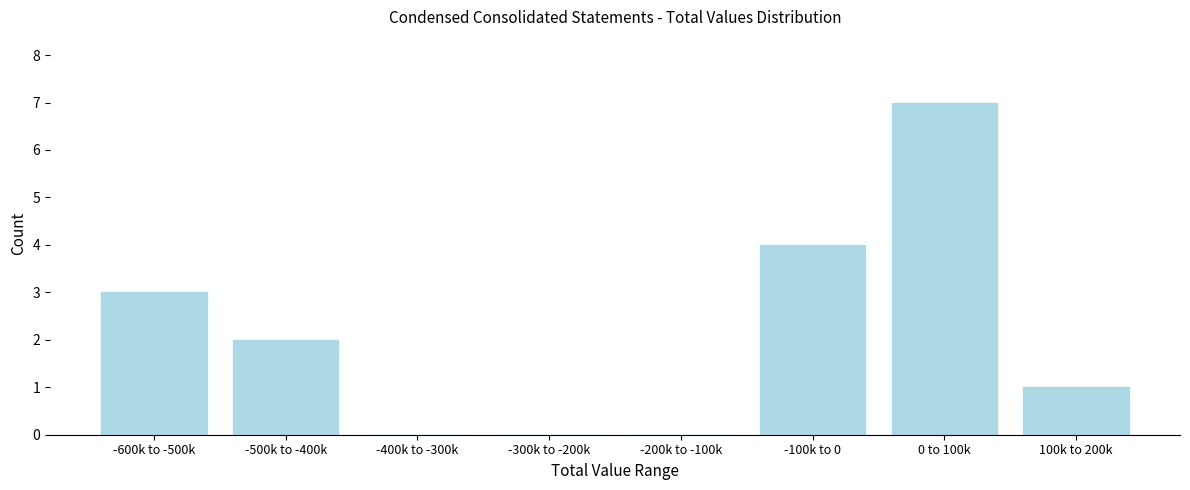

Reading left to right, list all the values displayed in this chart.

-600k to -500k=3	-500k to -400k=2	-400k to -300k=0	-300k to -200k=0	-200k to -100k=0	-100k to 0=4	0 to 100k=7	100k to 200k=1